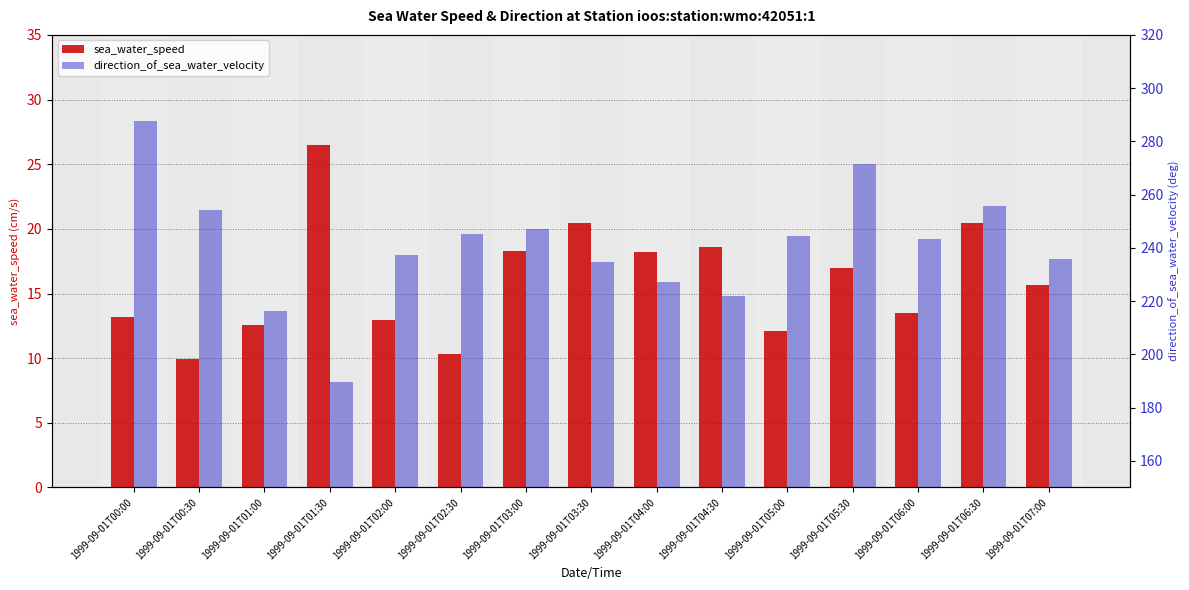

What is the label of the 7th bar from the right?

1999-09-01T04:00